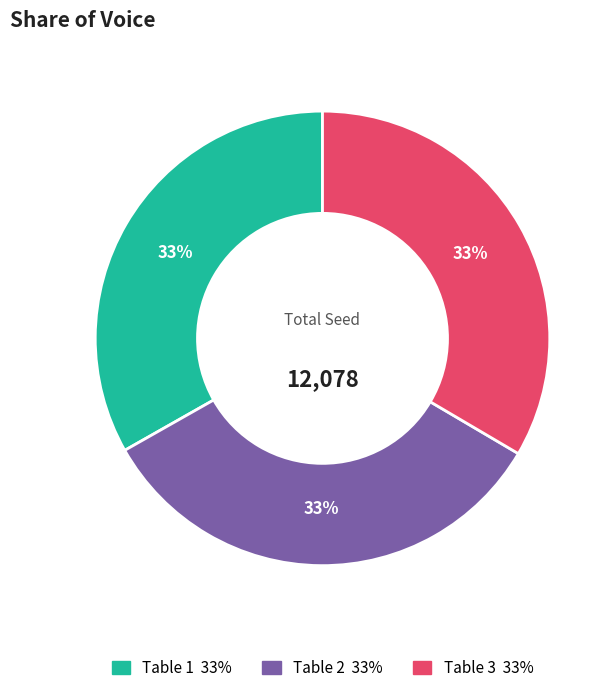

To the nearest percent, what is the average slice percentage?

33%